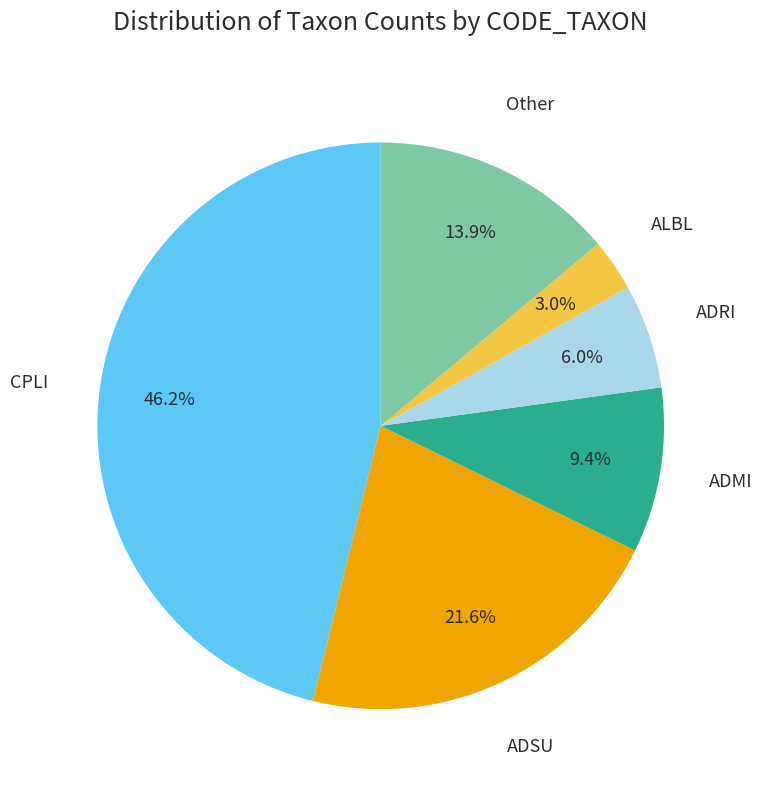

Is there a majority slice in this chart?

No